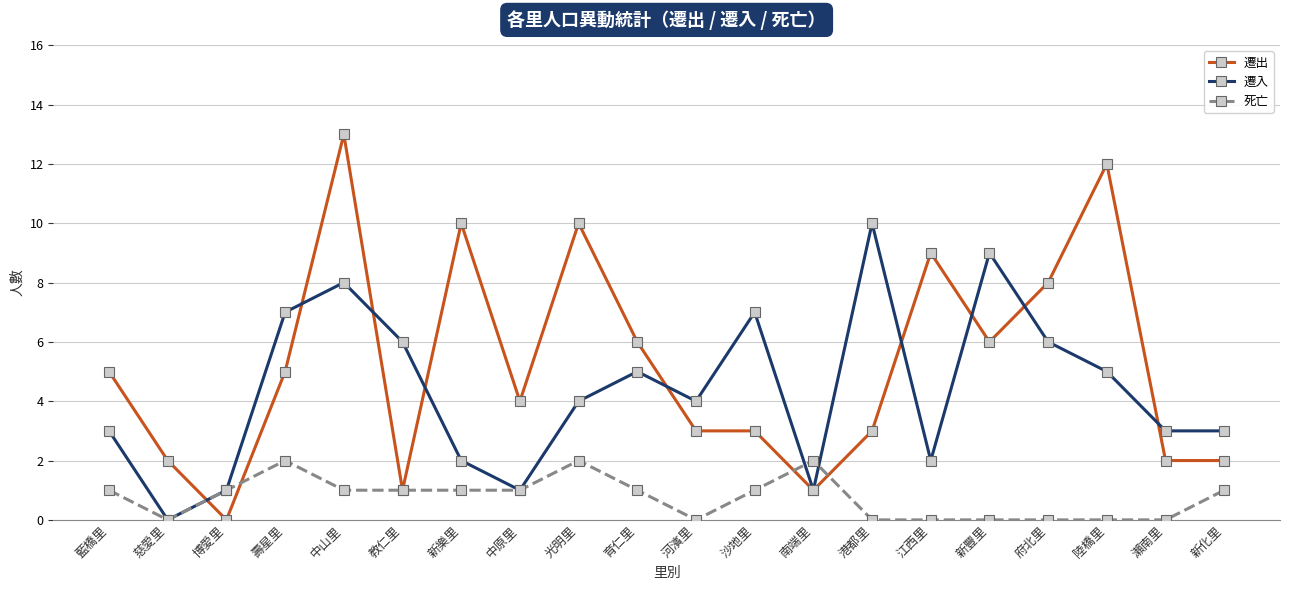

How many data points does each series have?

20